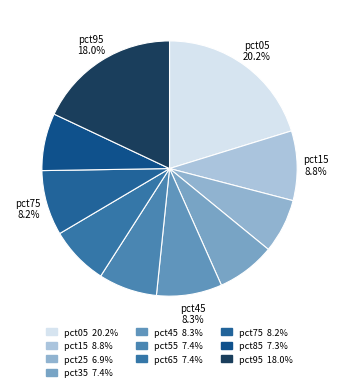

To the nearest percent, what is the difference between the pct95 and pct15 slice percentages?

9%